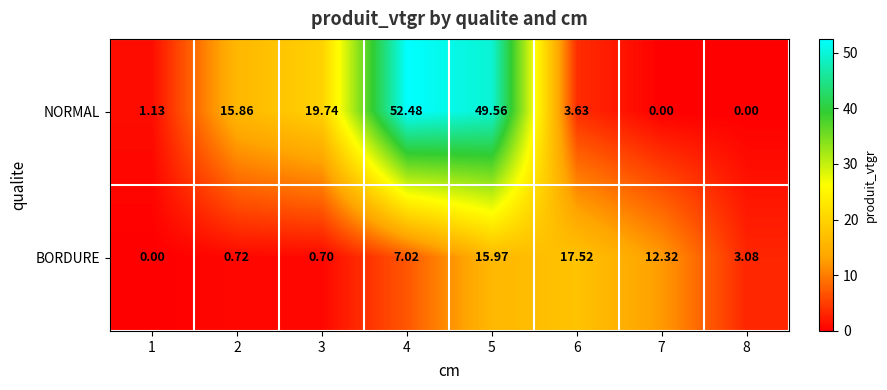

List the series in order of their peak value, highest first.

NORMAL, BORDURE